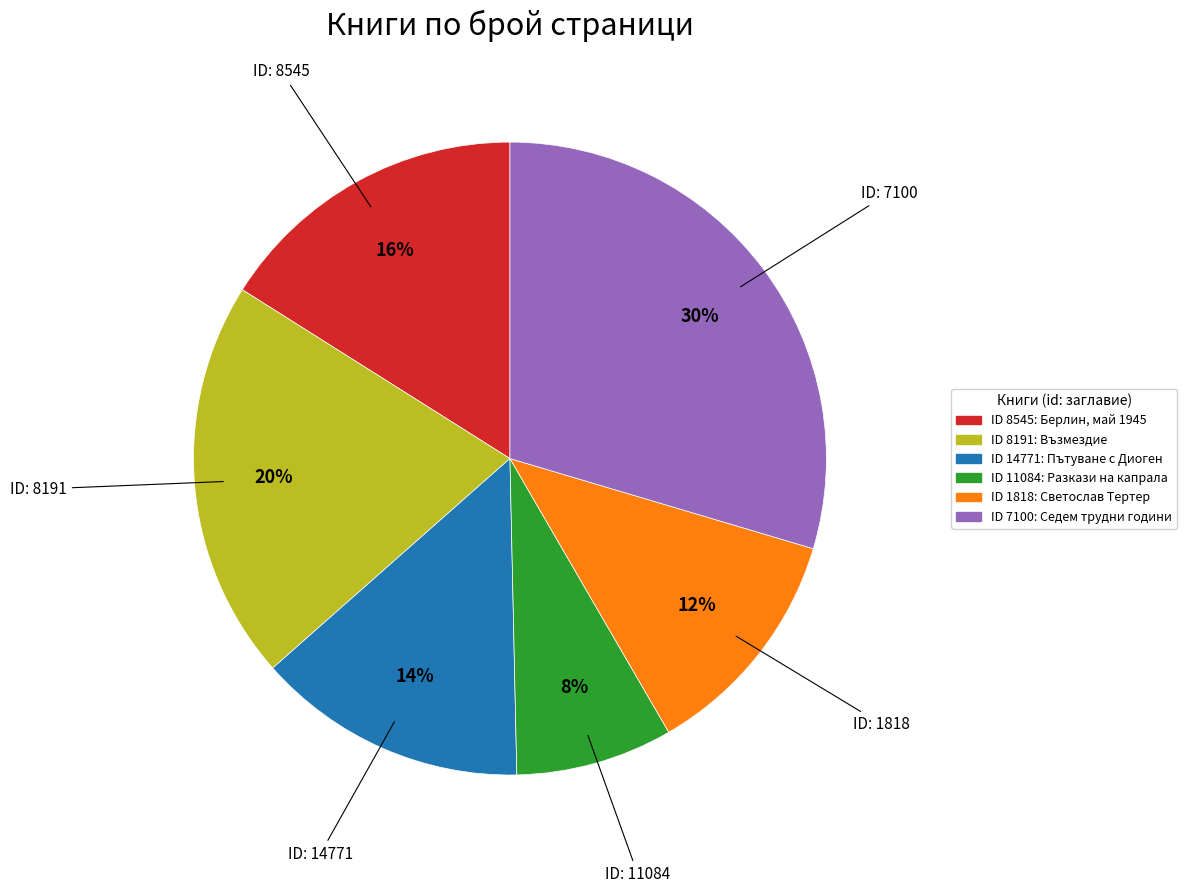

Is there any slice that represents more than half of the pie?

No